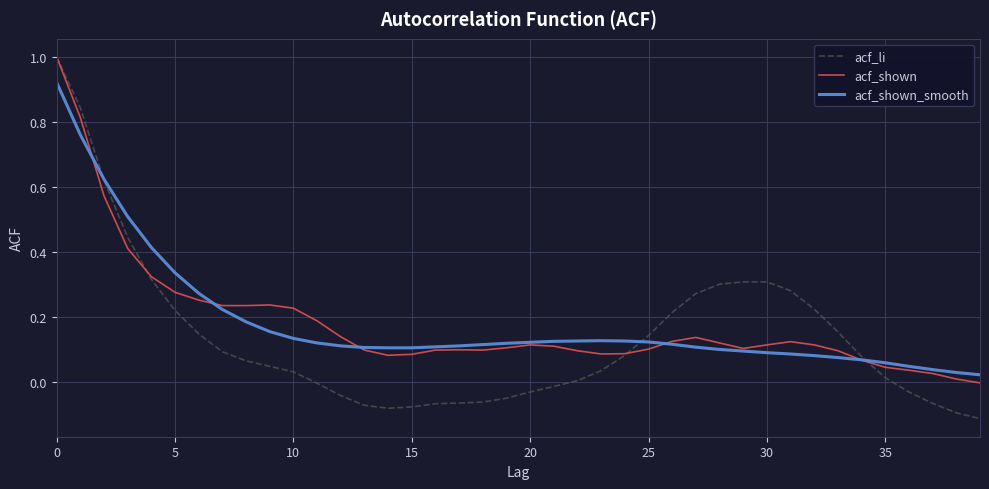

True or false: acf_shown_smooth has more than 0 interior local peaks.

True